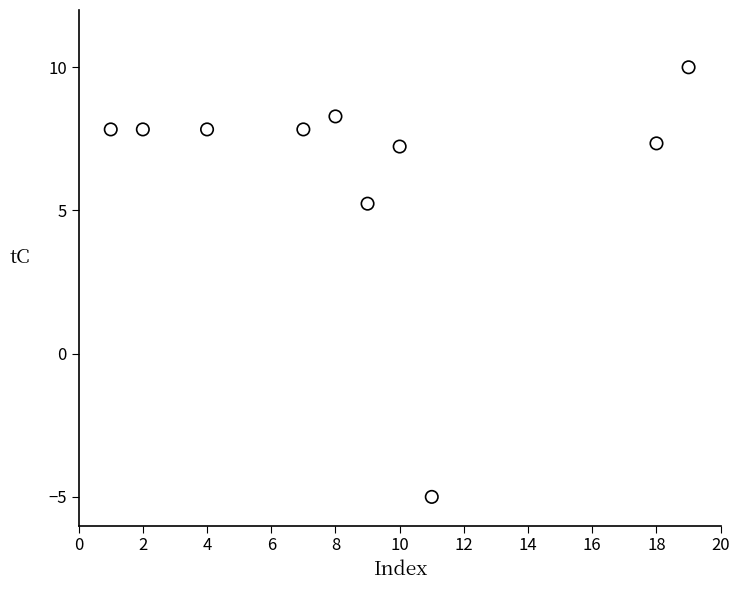

What is the range of X values (max minus min)?

18.0